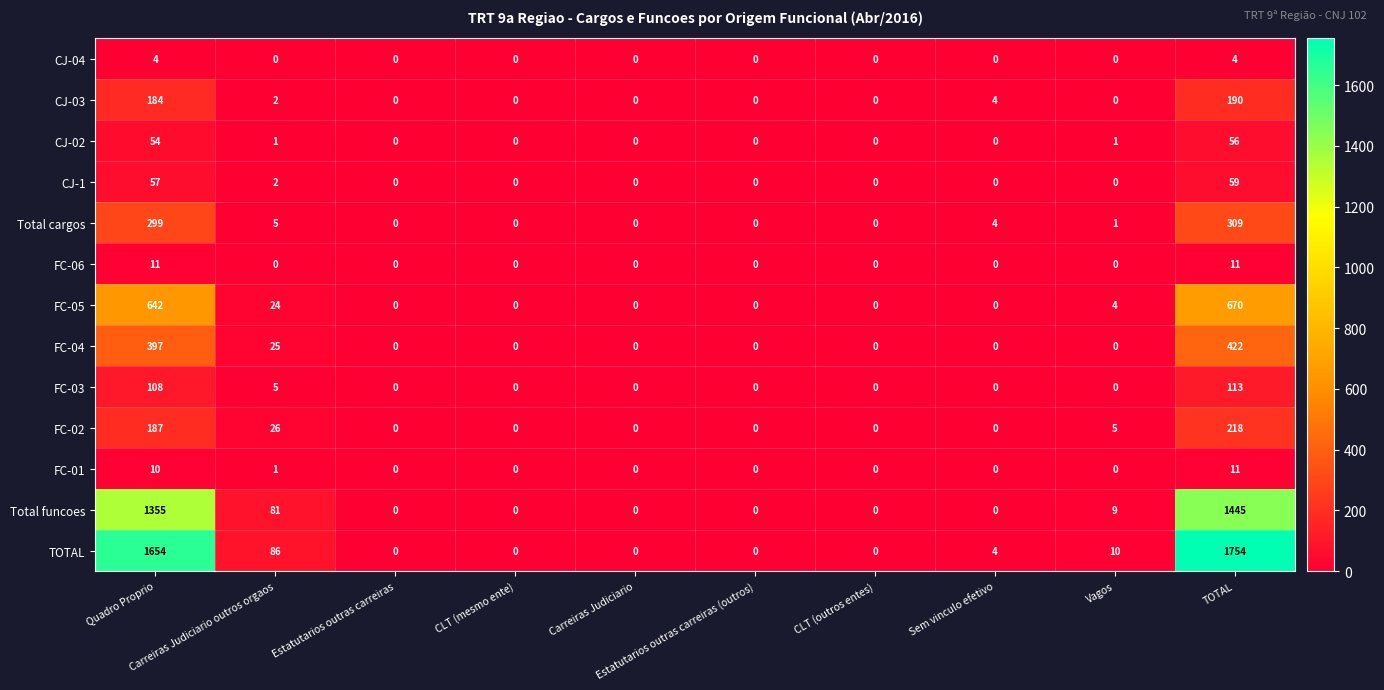

How many CJ-04 values are between 0 and 1?

8